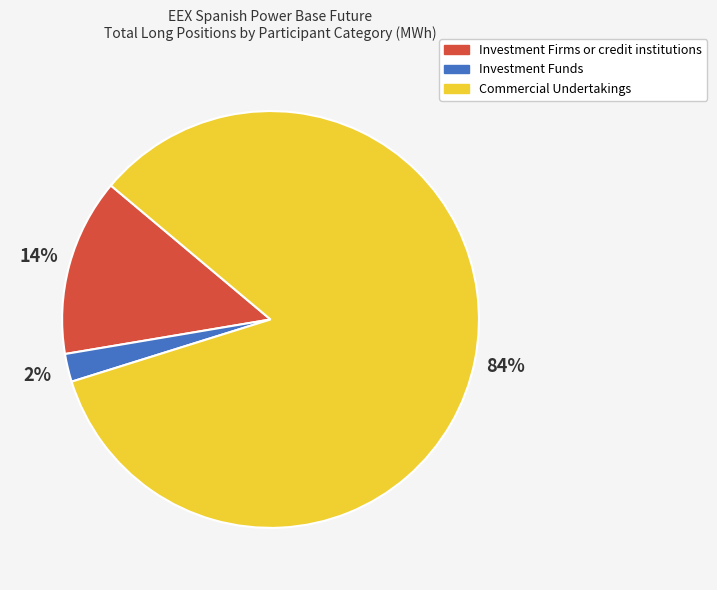

What percentage is the Commercial Undertakings slice, to the nearest percent?

84%